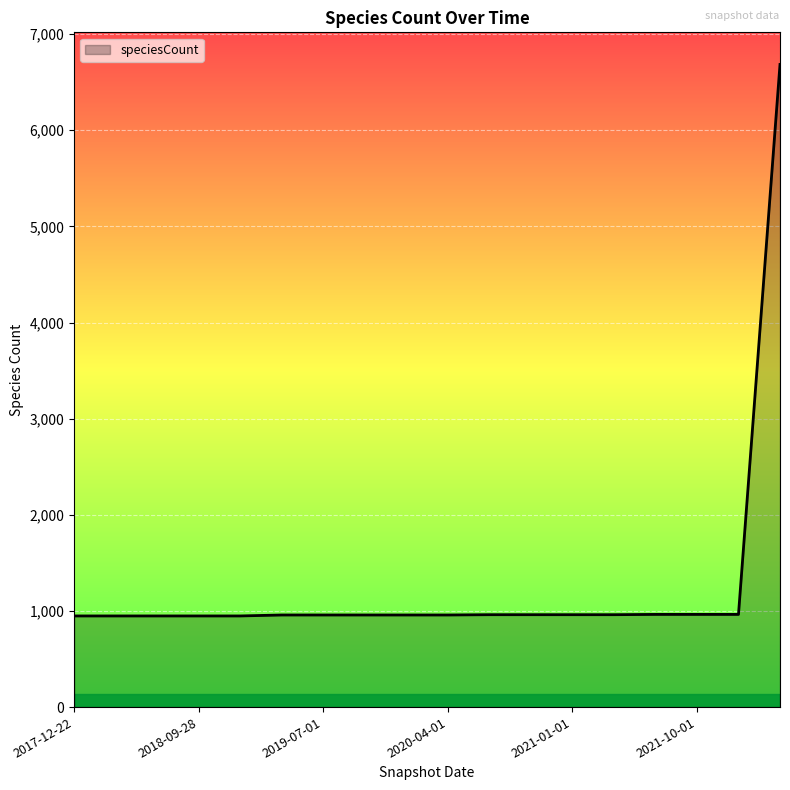

What is the minimum value shown in the chart?

948